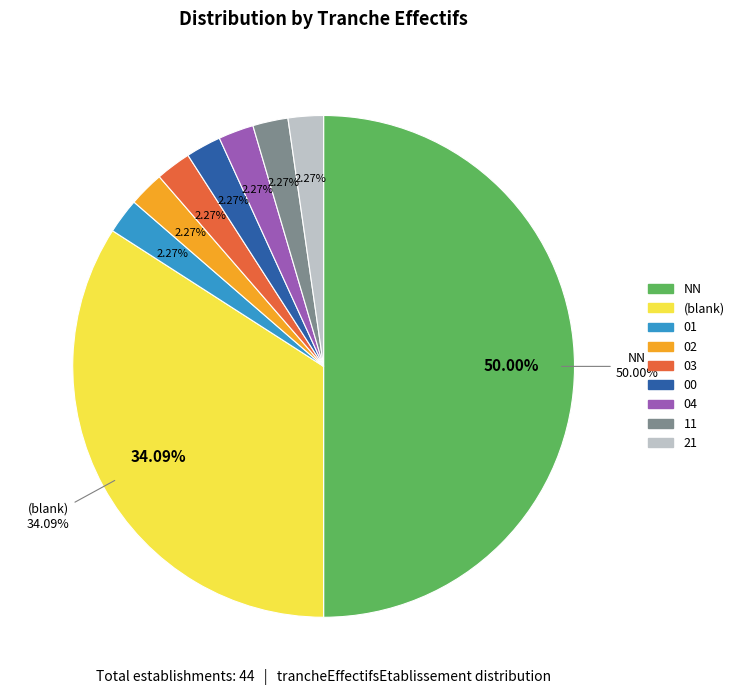

How many segments does this pie chart have?

9